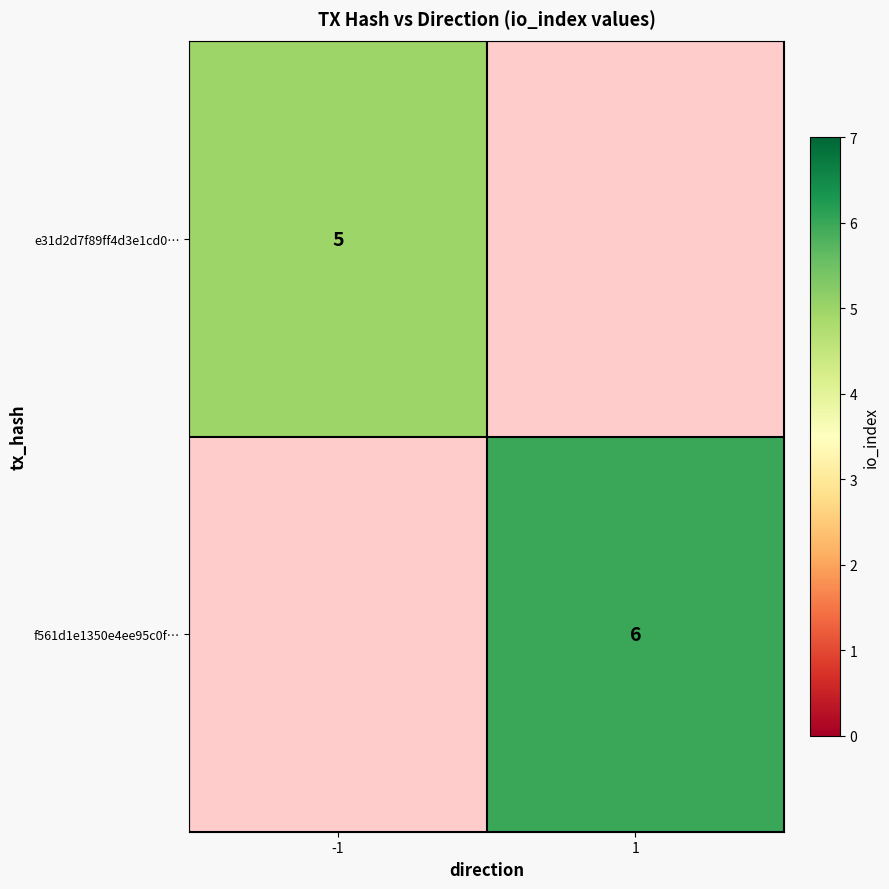

Is it true that e31d2d7f89ff4d3e1cd0… equals 5 at -1?

True